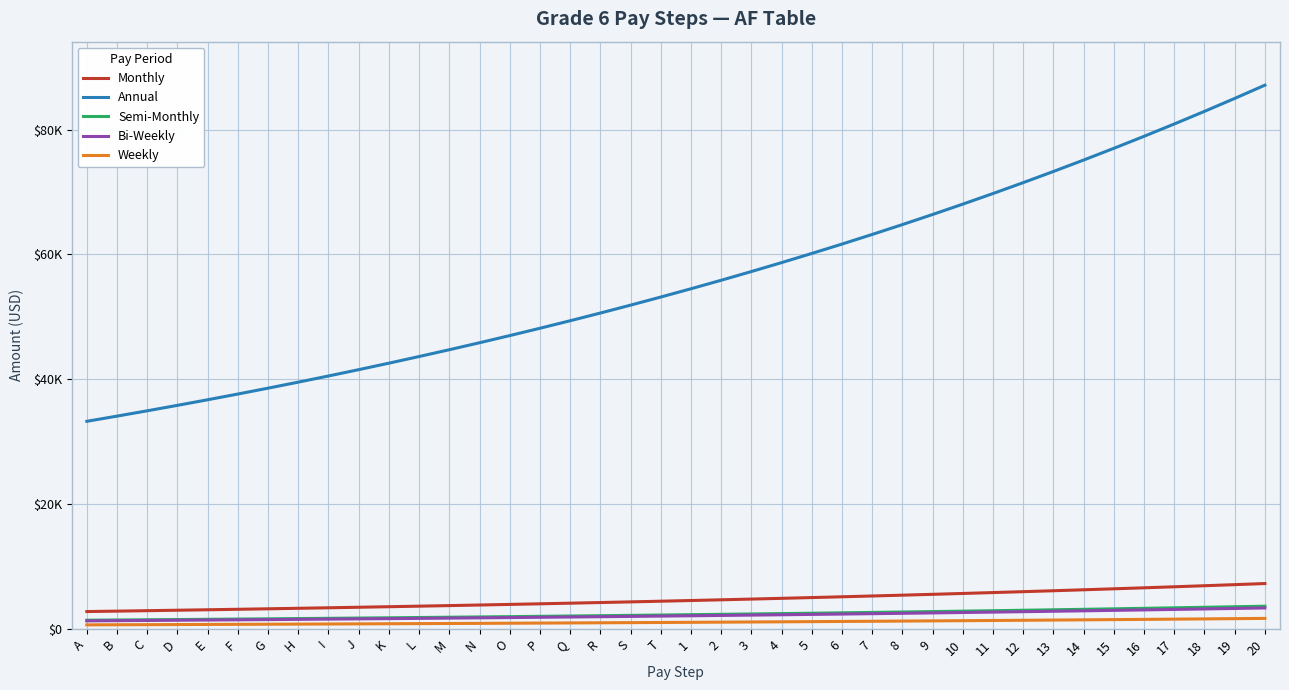

Which series has the widest spread of values?

Annual